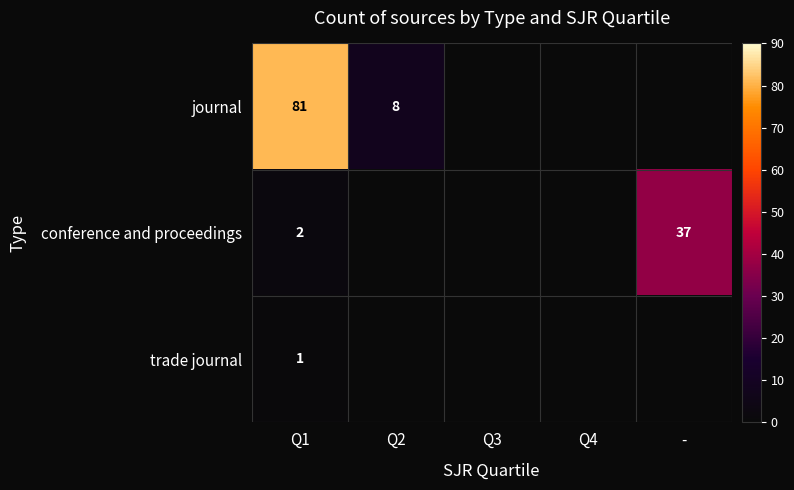

Is it true that journal equals 131 at Q1?

False